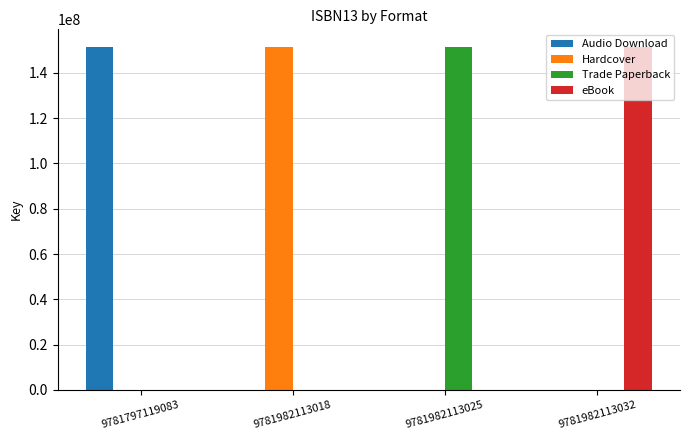

What are all the series names shown in the legend?

Audio Download, Hardcover, Trade Paperback, eBook